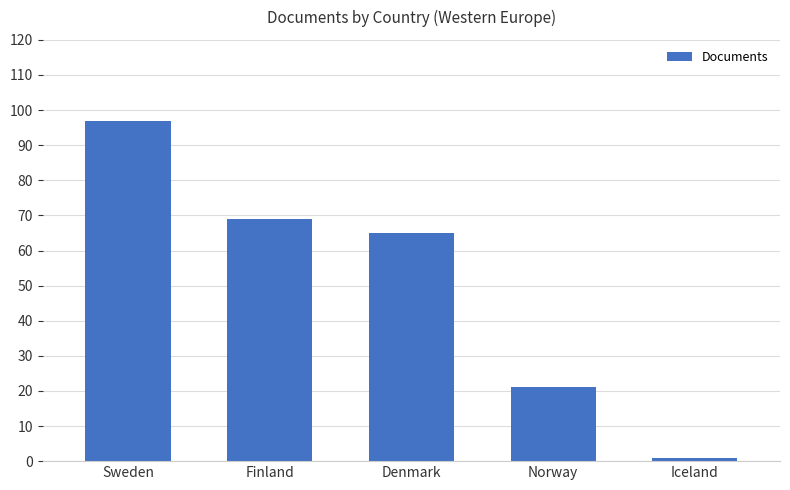

What is the change in value from Norway to Iceland?

-20